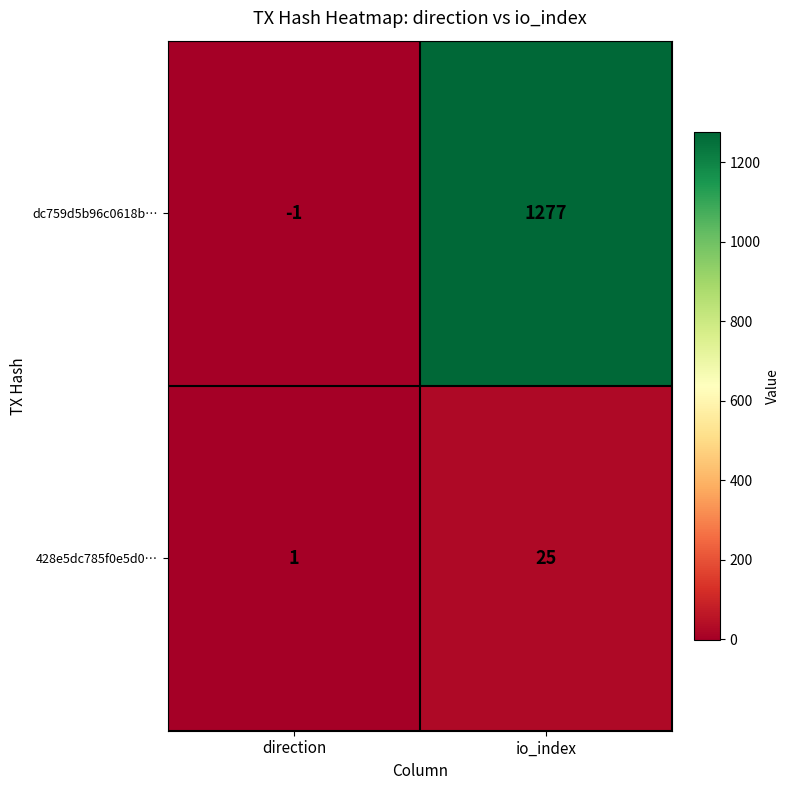

How many series are shown in this chart?

2